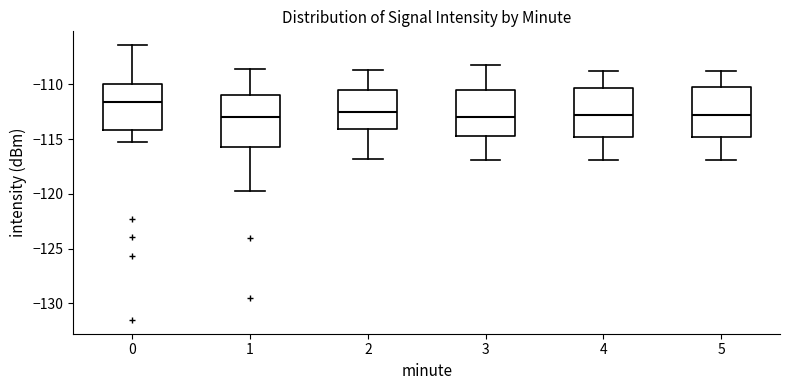

Which box has the highest median line?

0